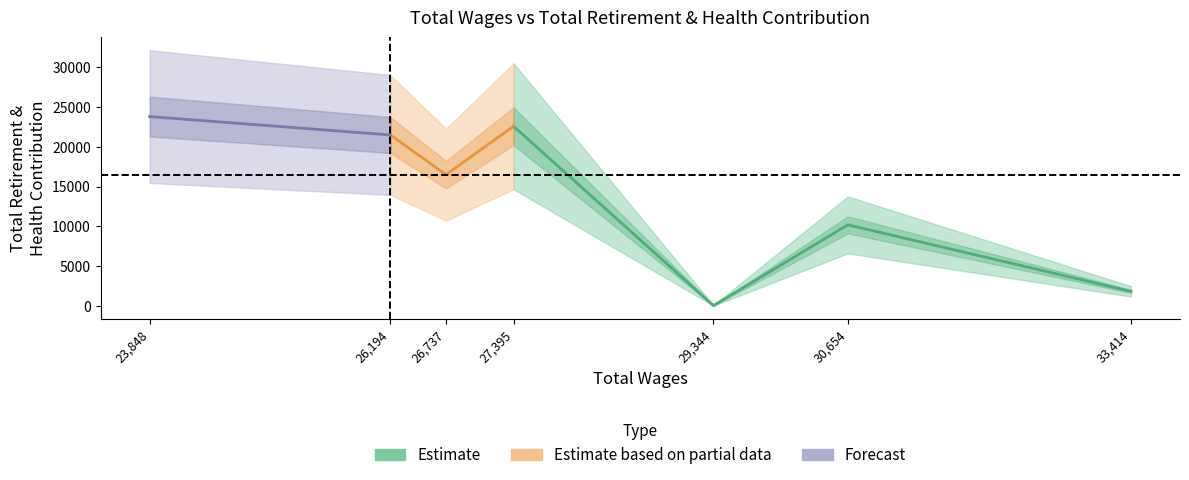

What is the minimum value for Total Retirement & Health Contribution?

76